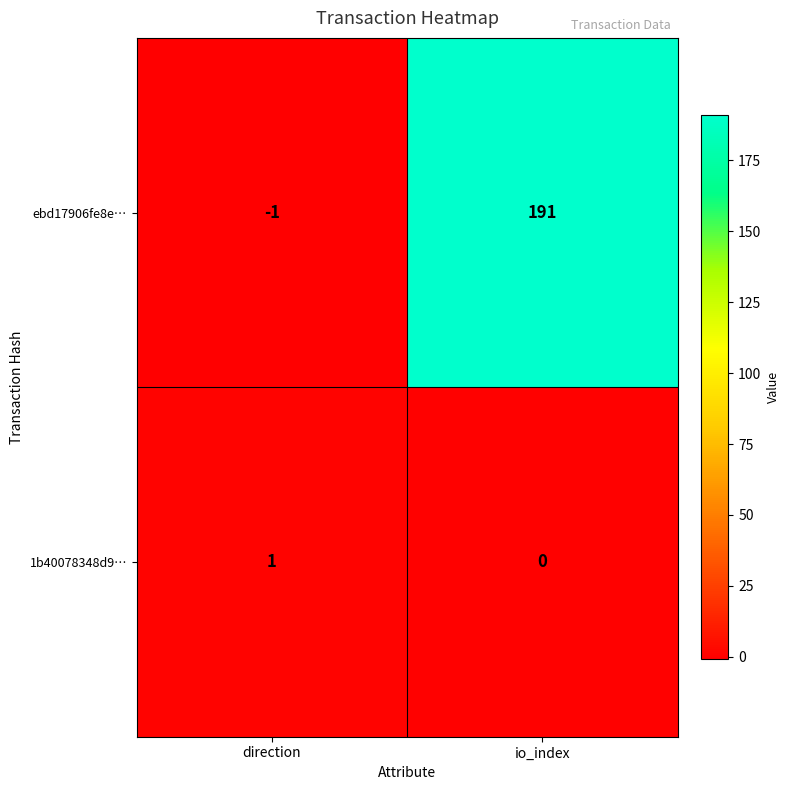

At how many categories does at least one series exceed 171?

1